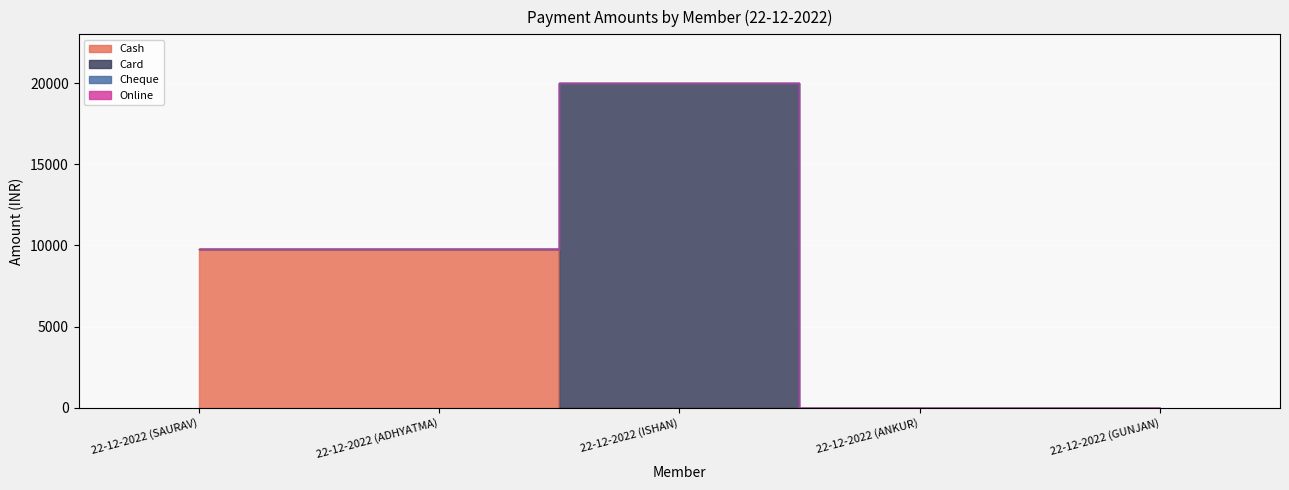

What is the sum of all Cash values?

19598